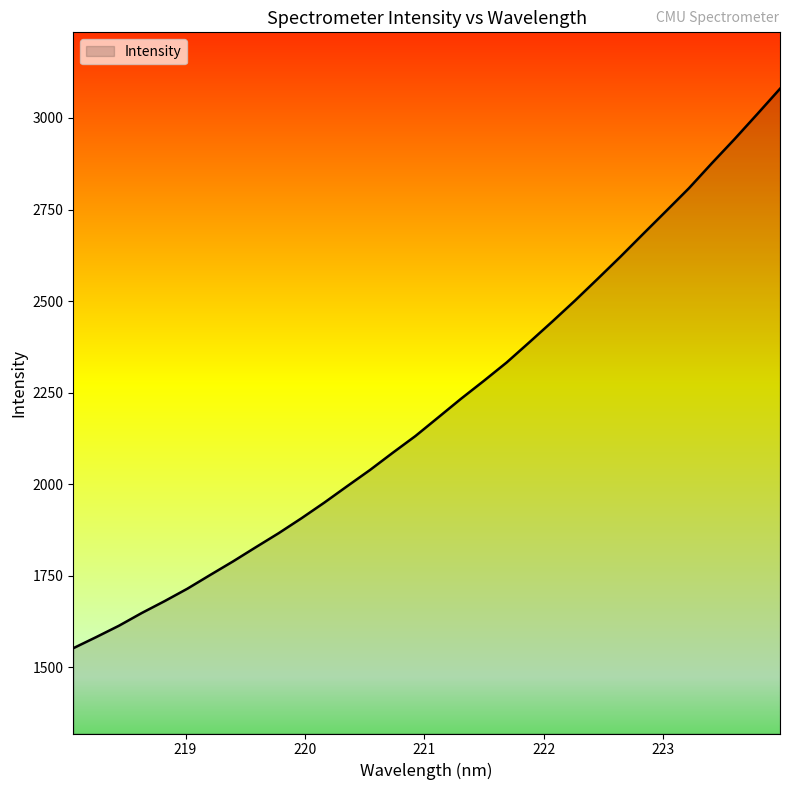

True or false: the data has more than 0 interior local peaks.

False